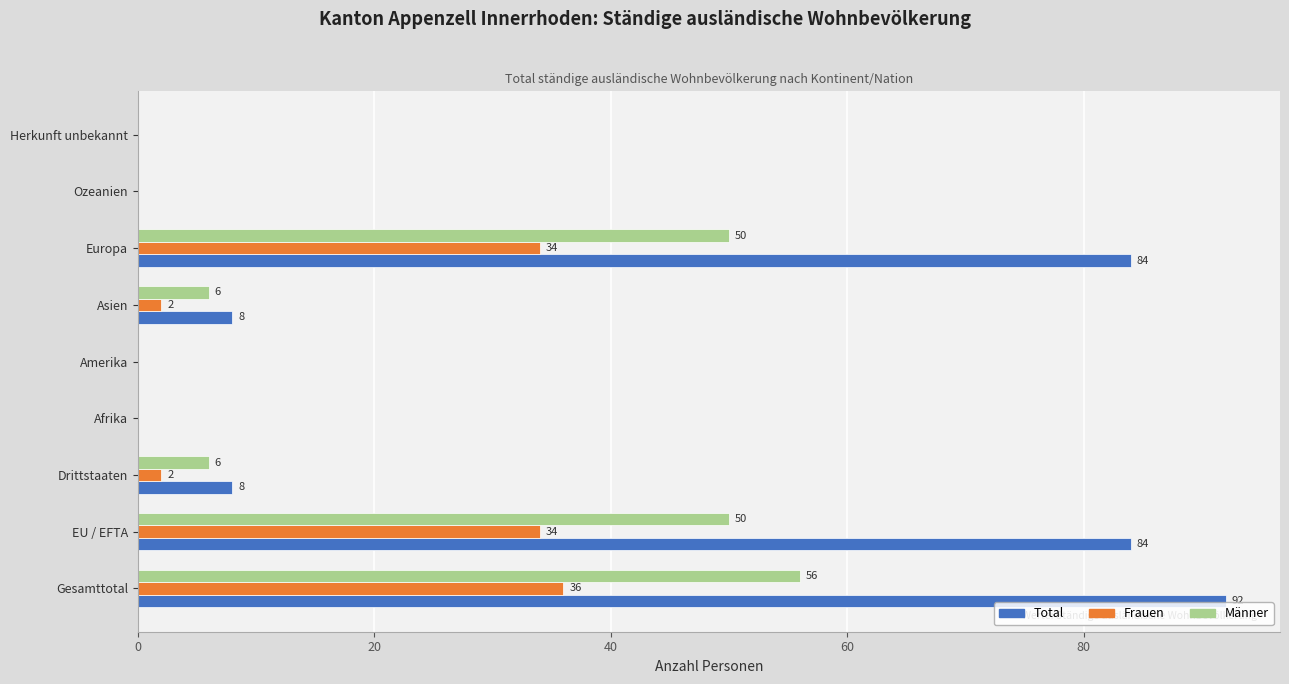

What is the sum of all Frauen values?

108